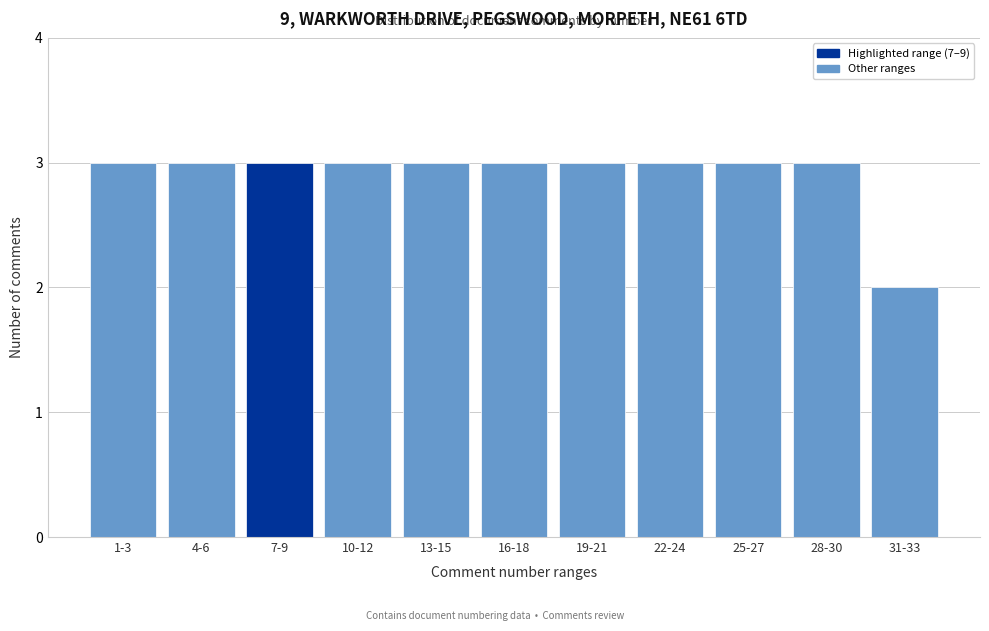

Reading right to left, transcribe all the data shown in this chart.

31-33=2	28-30=3	25-27=3	22-24=3	19-21=3	16-18=3	13-15=3	10-12=3	7-9=3	4-6=3	1-3=3